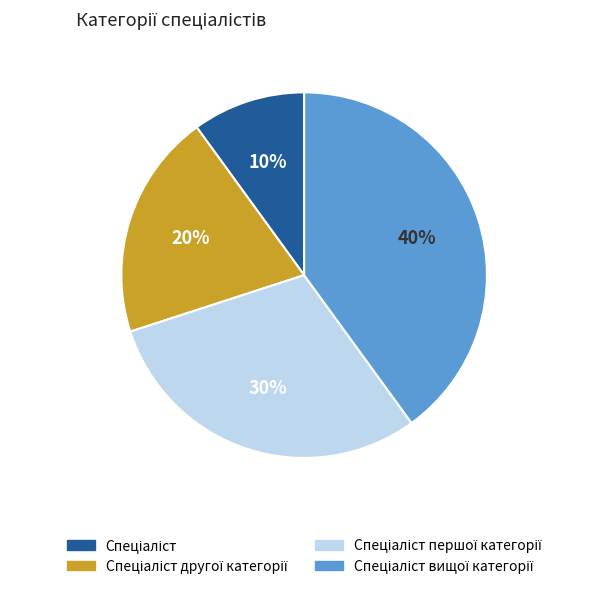

Count the number of slices in the pie.

4